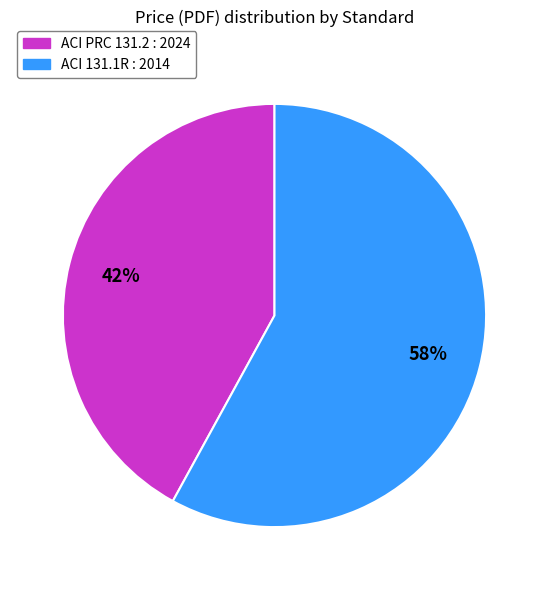

Approximately how many times larger is the value at ACI PRC 131.2 : 2024 compared to ACI 131.1R : 2014?

0.7